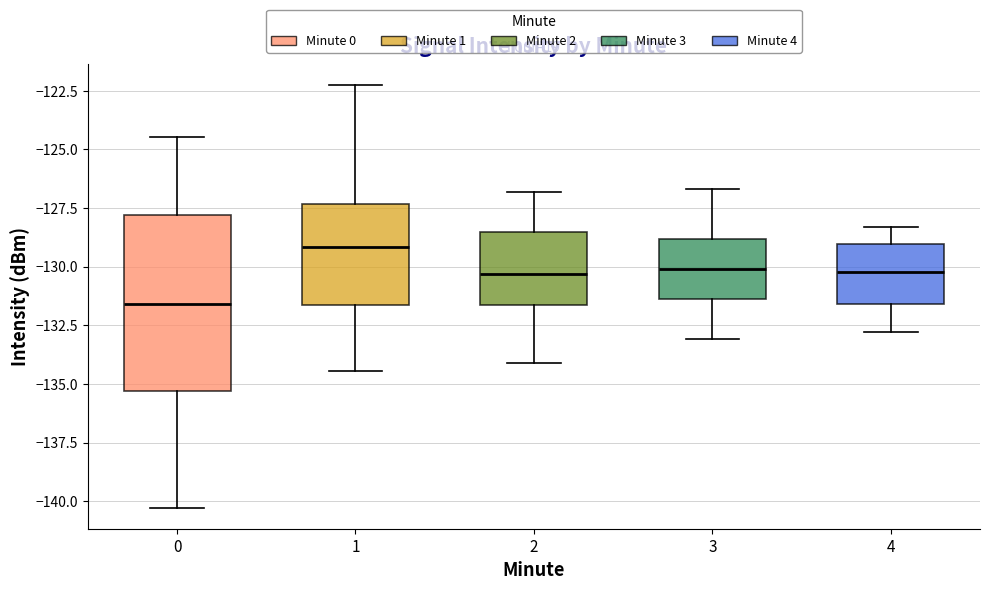

Where does the upper whisker of the box at x = 2 end on the y-axis? The values are not printed on the chart, so give them approximately, as read against the axis.

-127.0